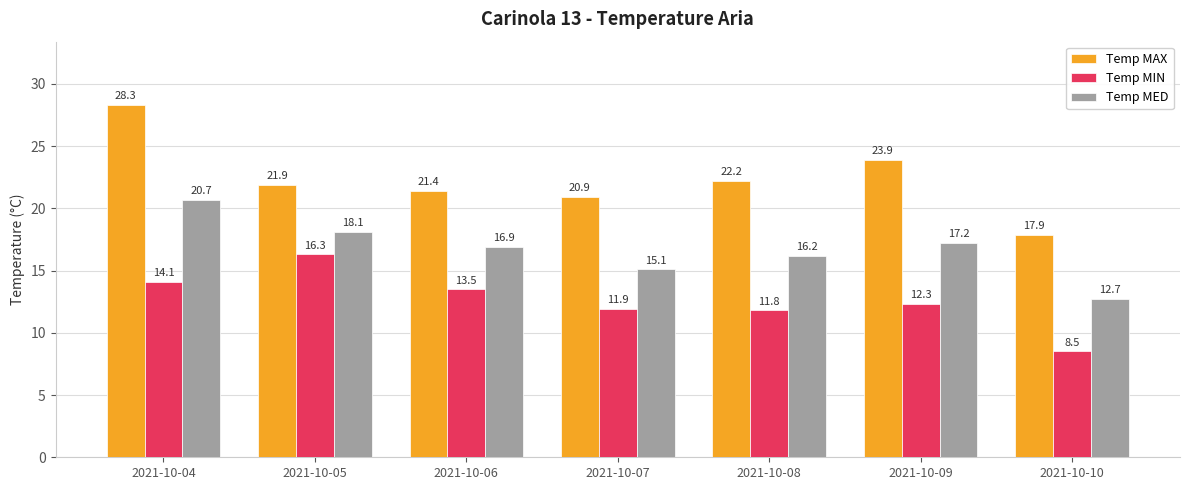

How many bars are there in total?

21